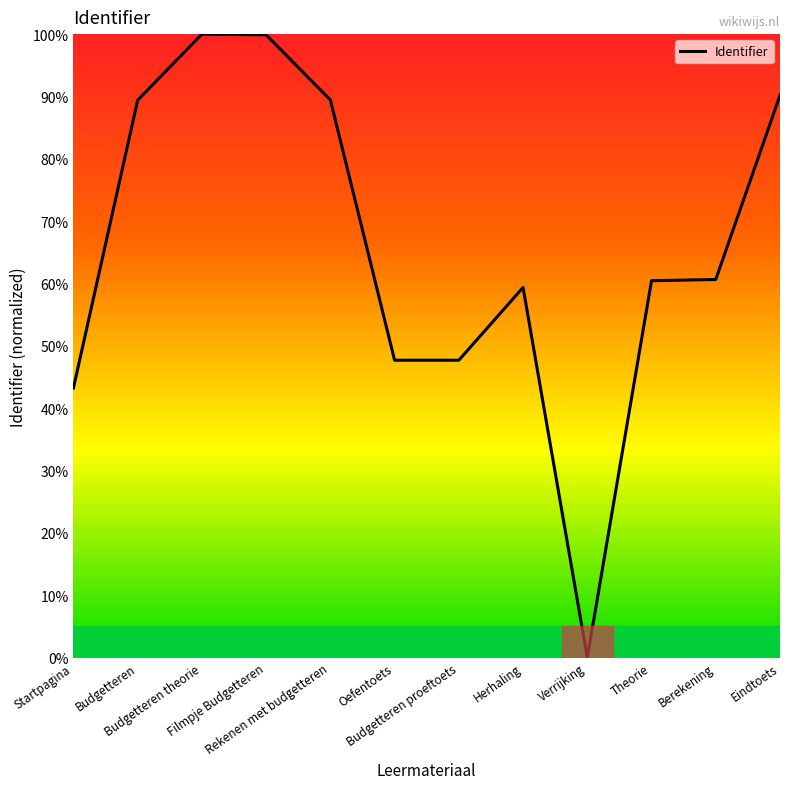

At which category does the chart reach its minimum across all series?

Verrijking